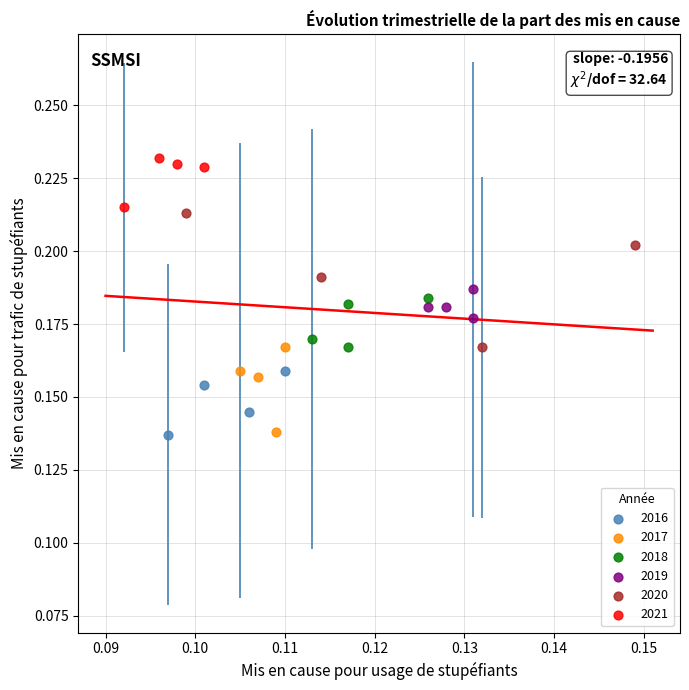

Which series reaches the maximum Y coordinate?

2021